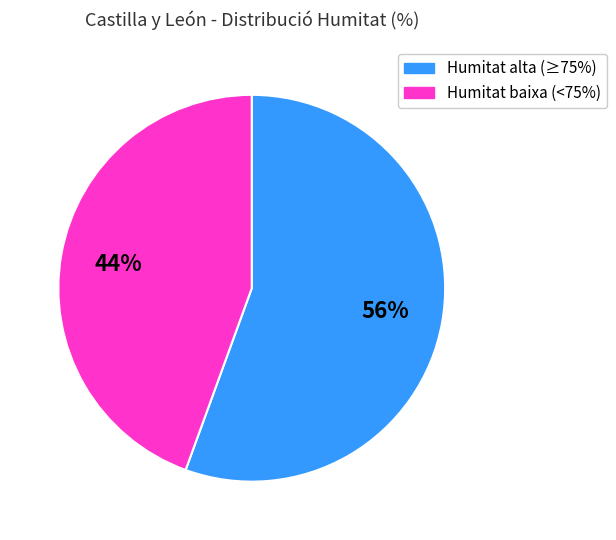

To the nearest percent, what is the average slice percentage?

50%